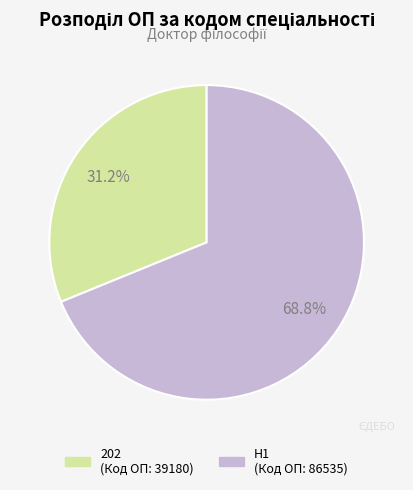

What is the majority slice?

H1